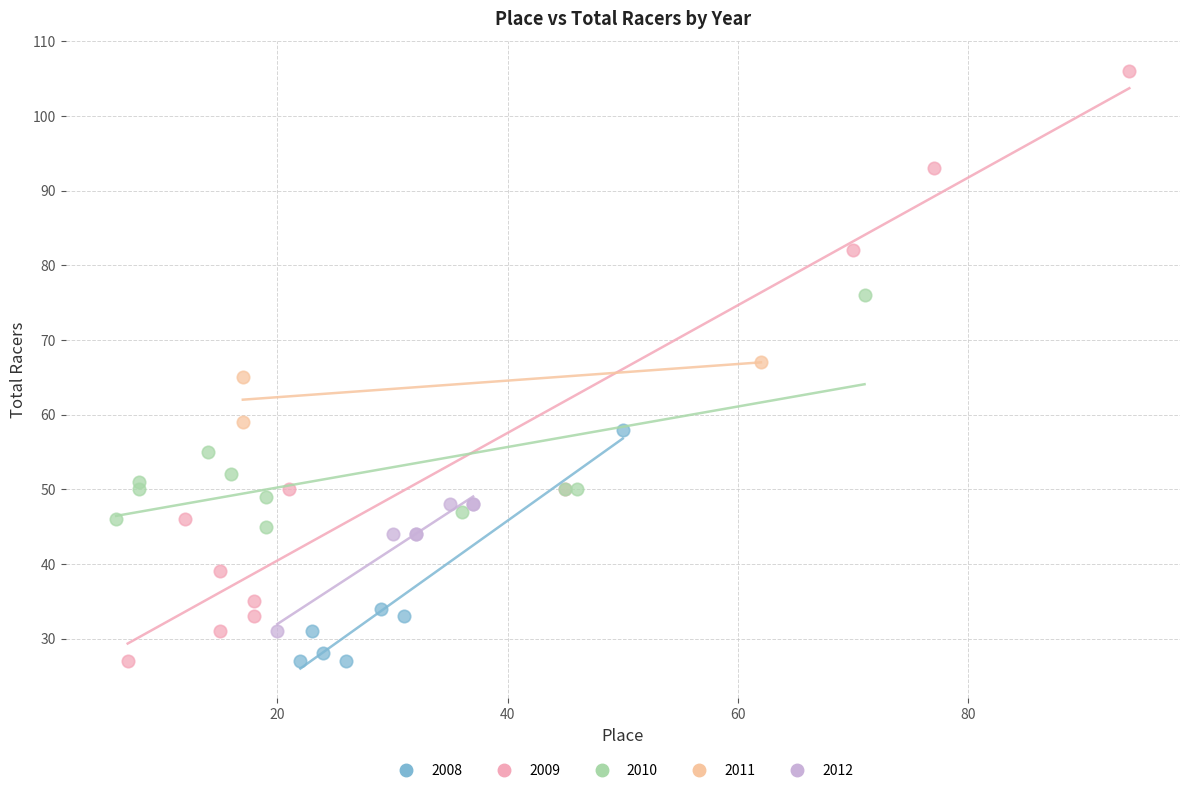

Which series has the largest Y range (max minus min)?

2009